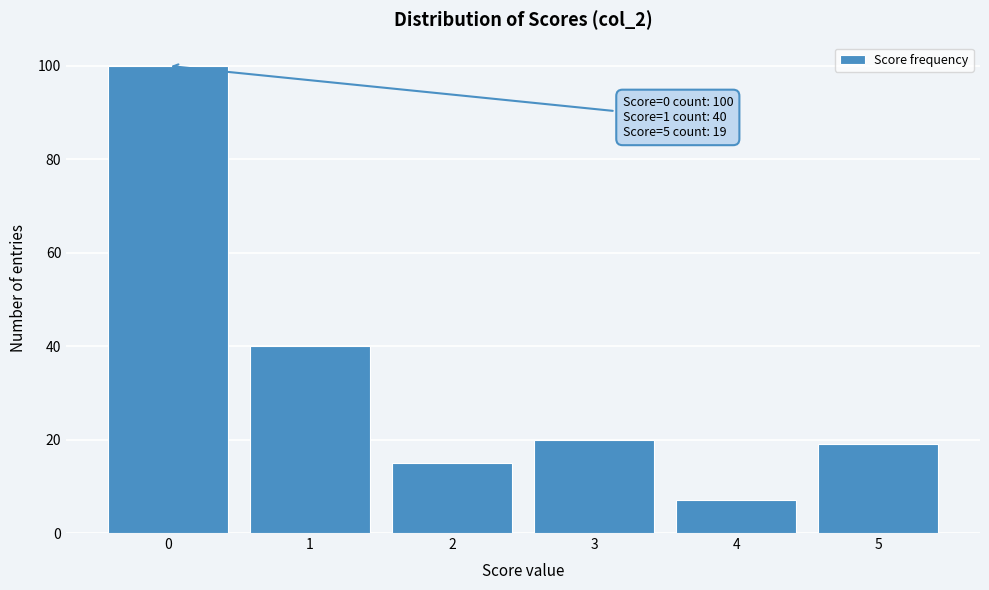

Over which range of the x-axis is the bar tallest?

-0.5 to 0.5